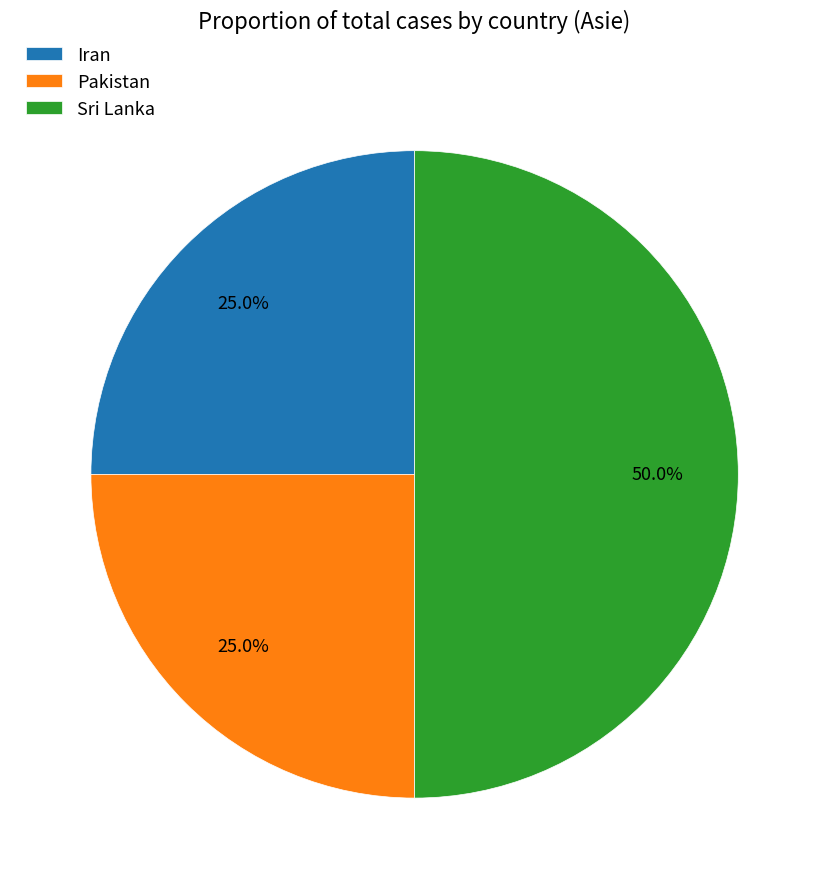

Which category has the biggest portion of the pie?

Sri Lanka